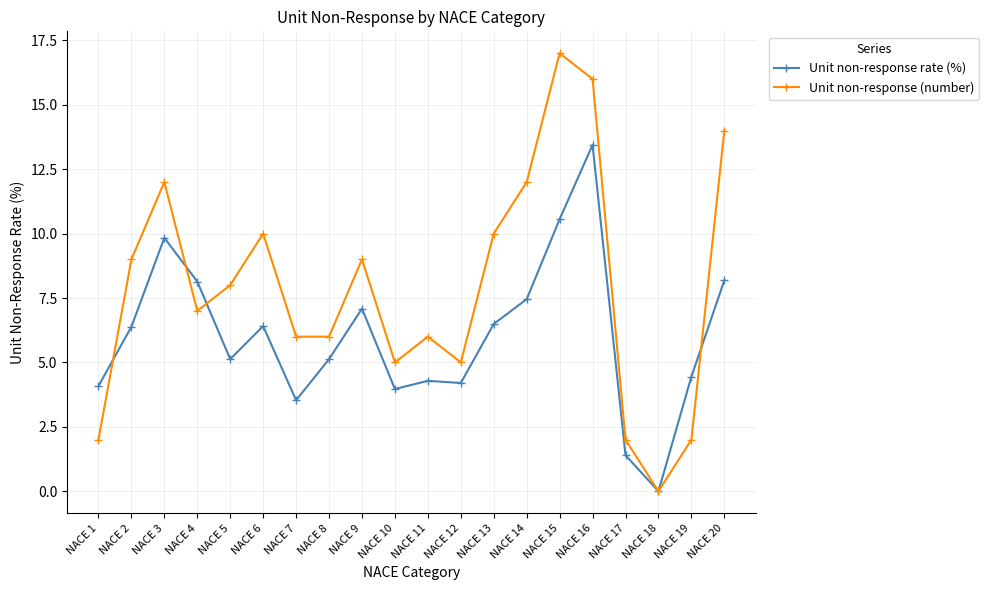

The Unit non-response rate (%) series shows 1.4 at NACE 17. True or false?

True